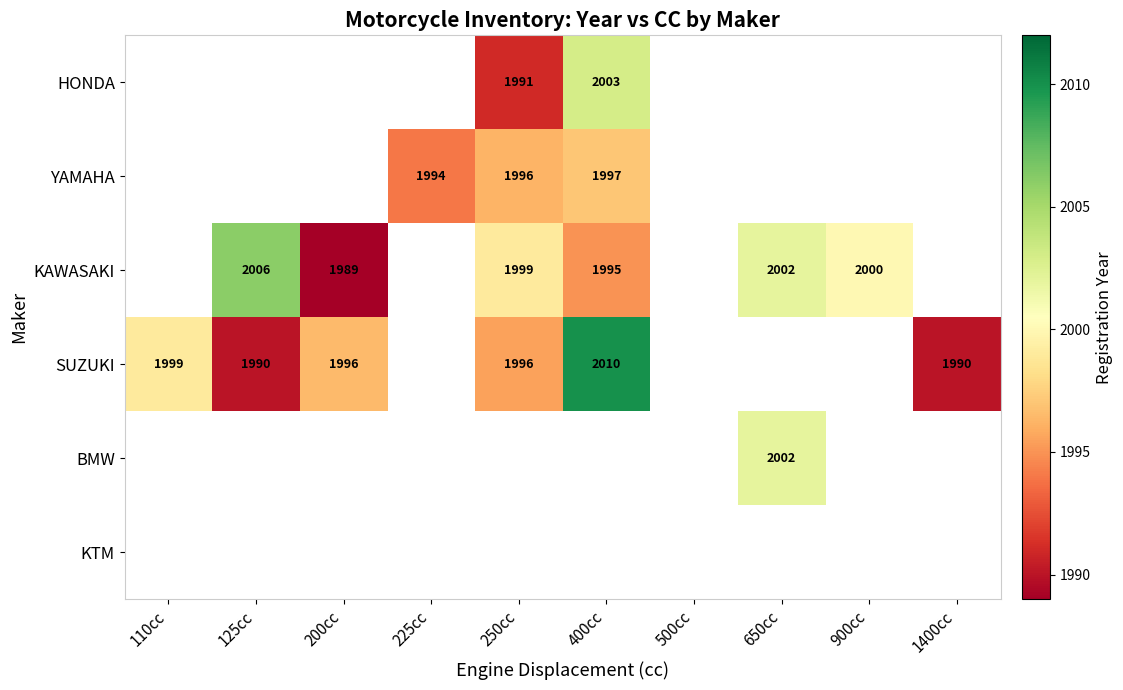

True or false: SUZUKI has a value of 2010 at 400cc.

True